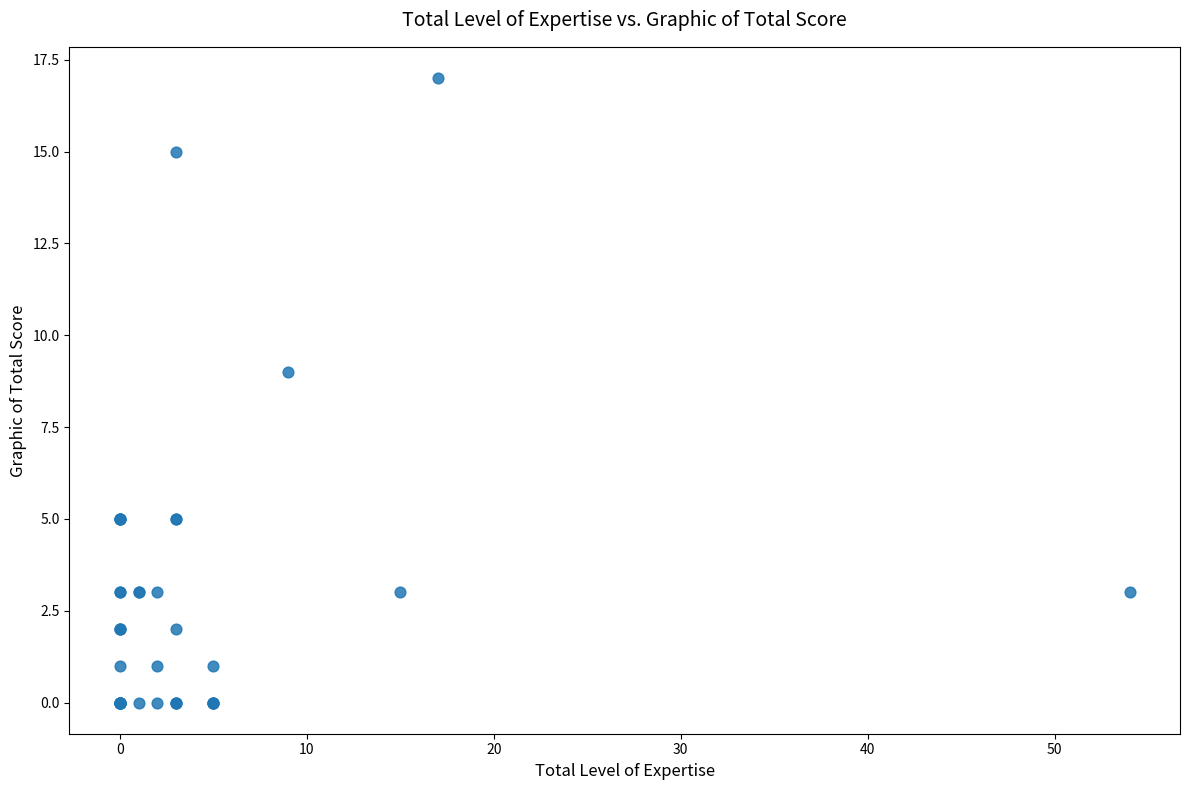

What Y value in the scatter plot is closest to 8?

9